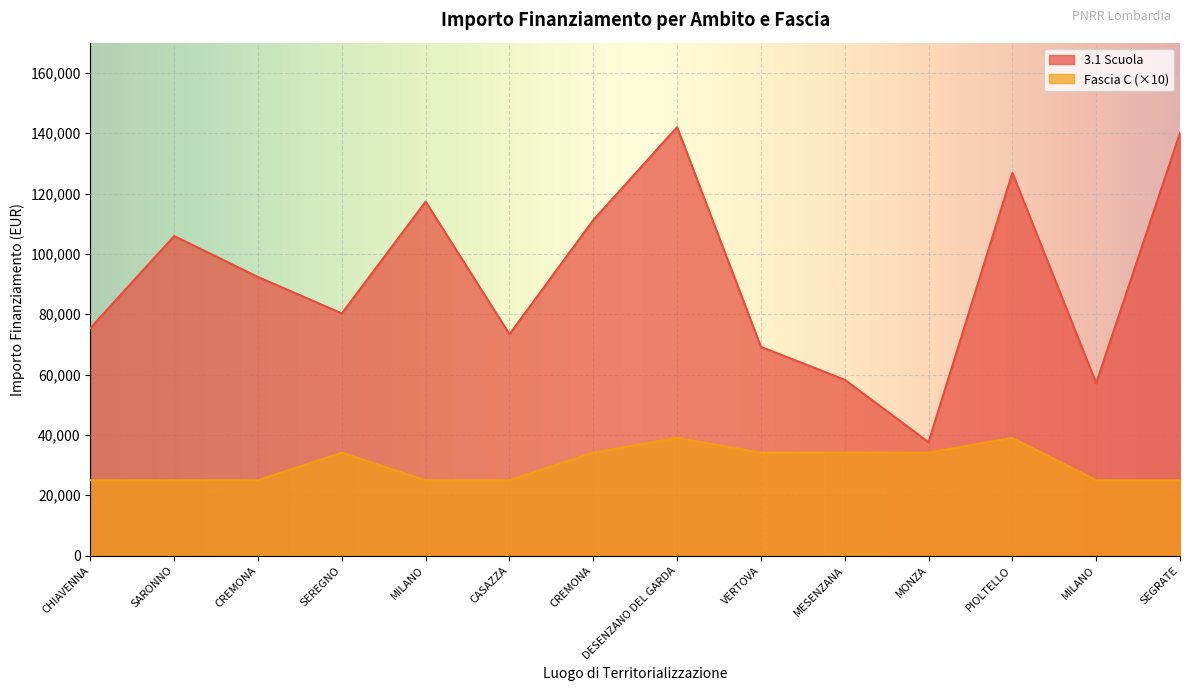

At which label is 3.1 Scuola closest to 89790?

CREMONA